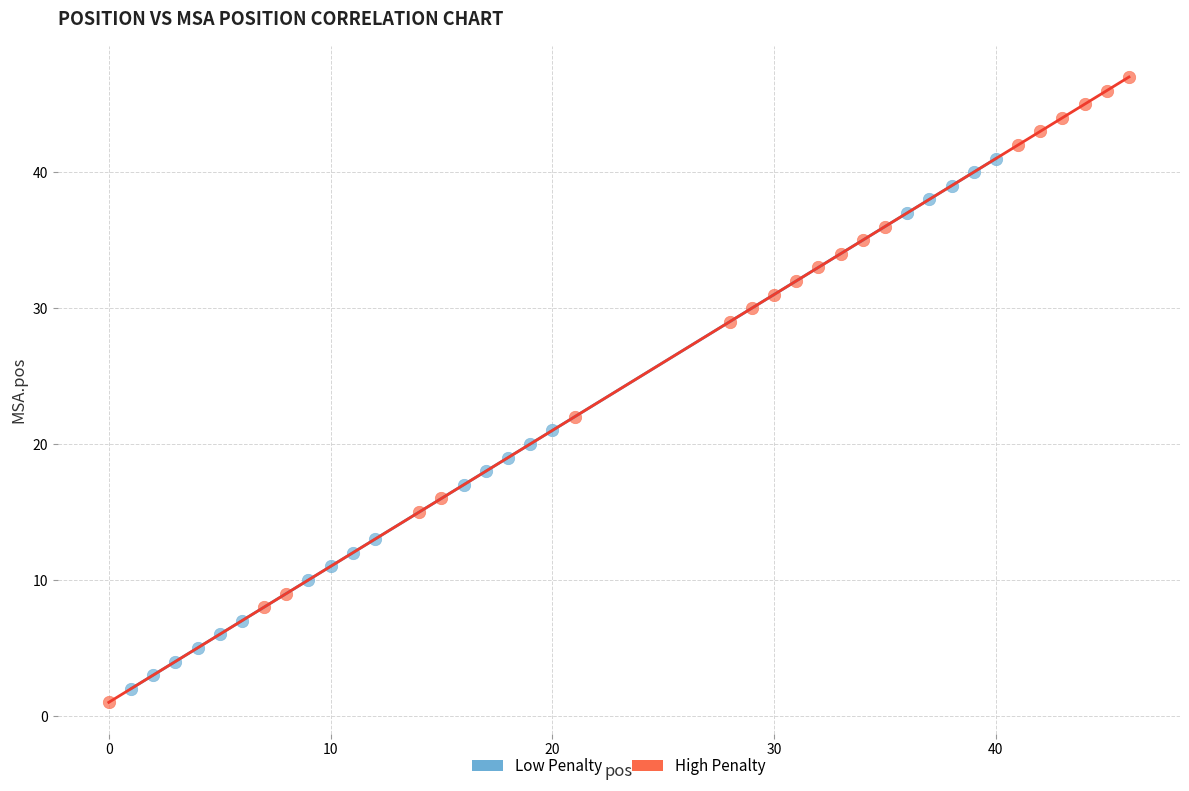

Which series contains the lowest Y value?

High Penalty